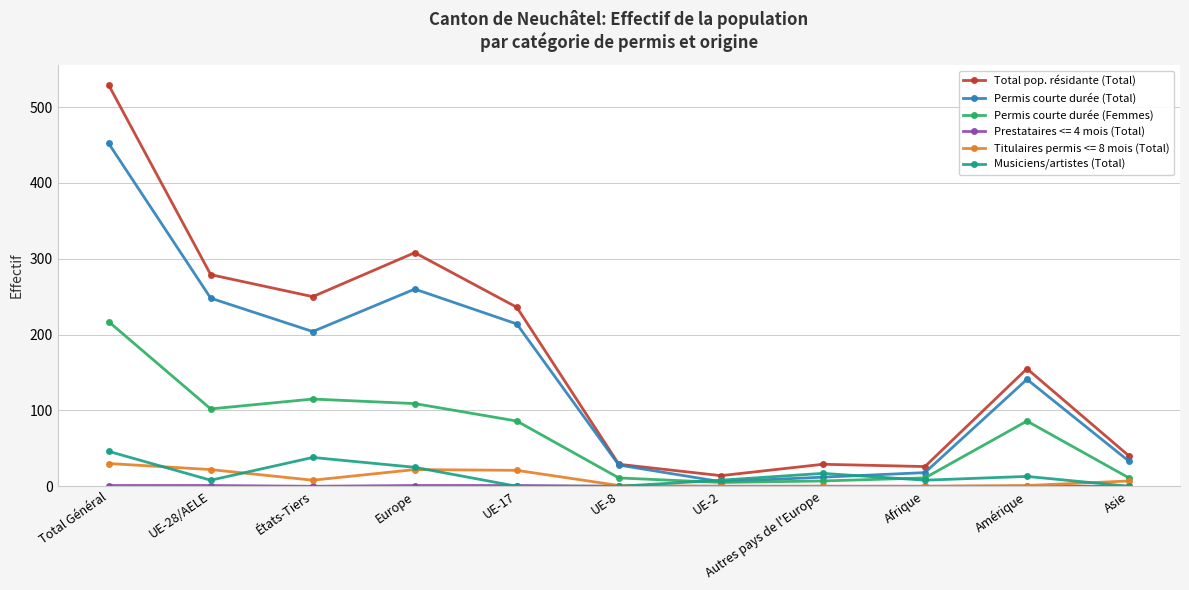

What is the lowest value of the Permis courte durée (Femmes) series?

5